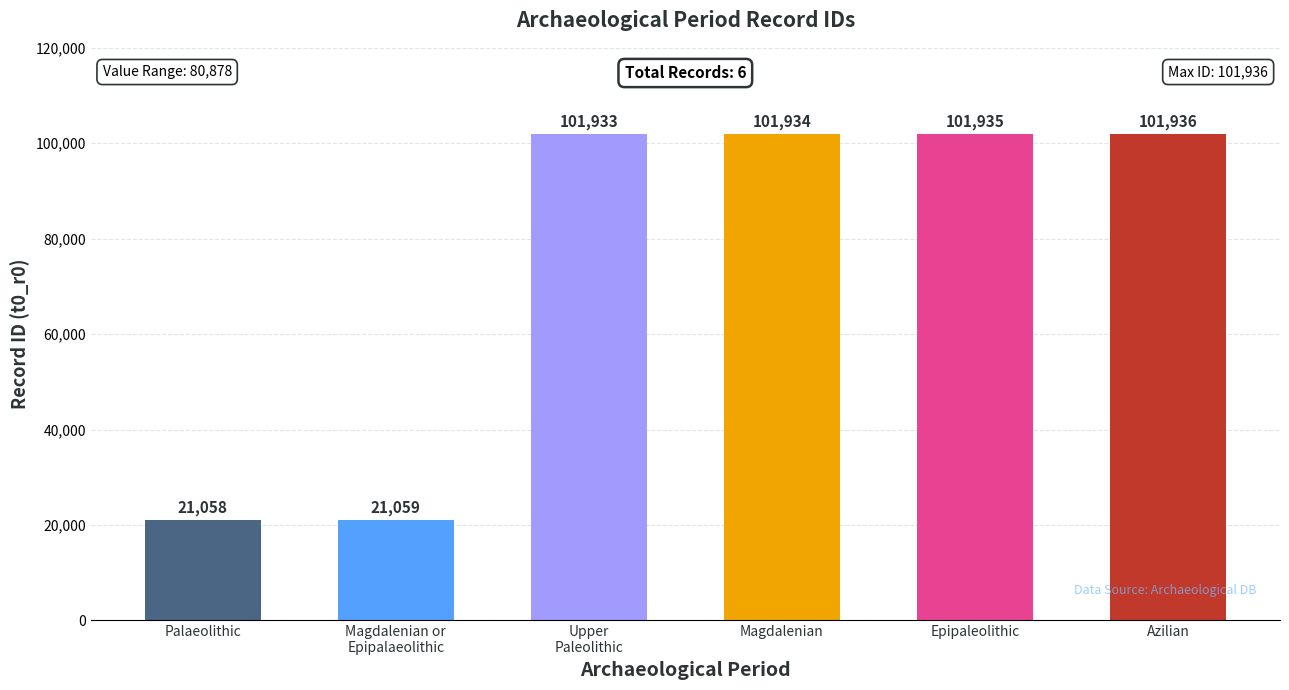

What is the sum of all values?

449855